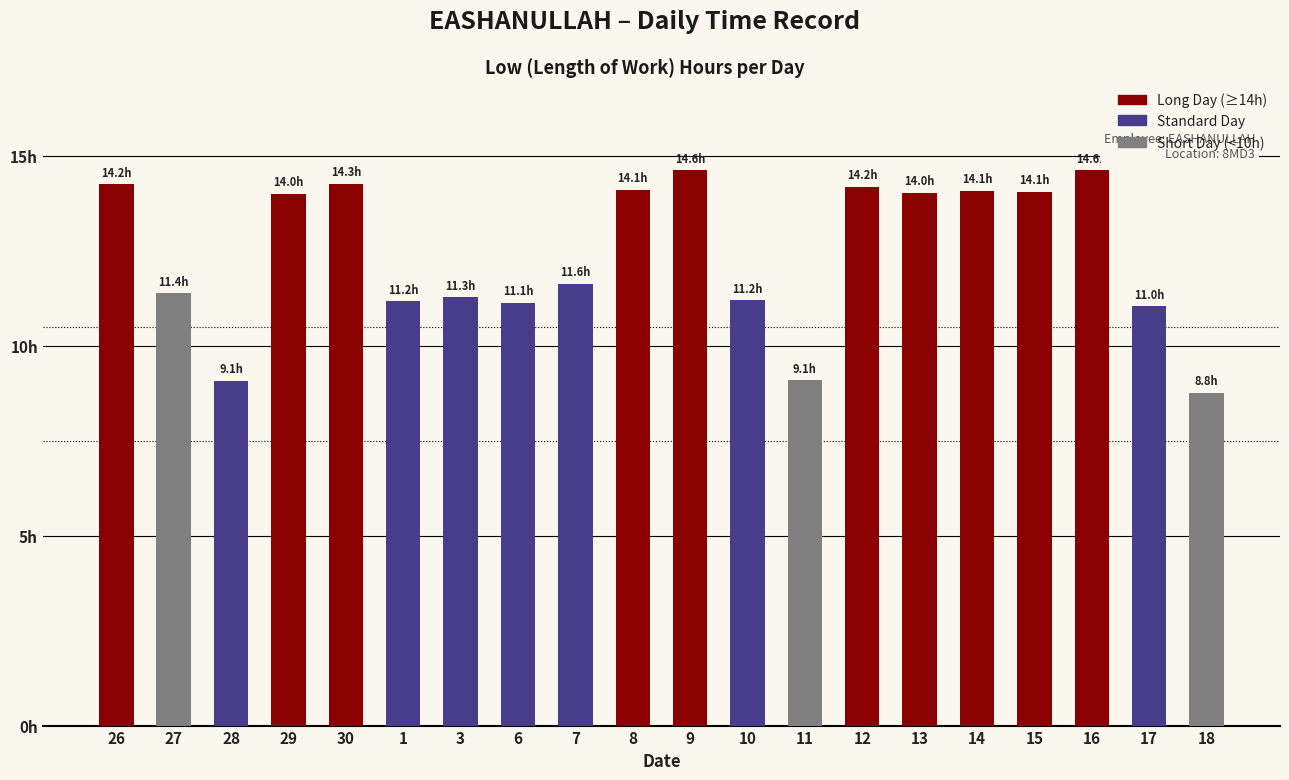

At which label is the value closest to 11?

17